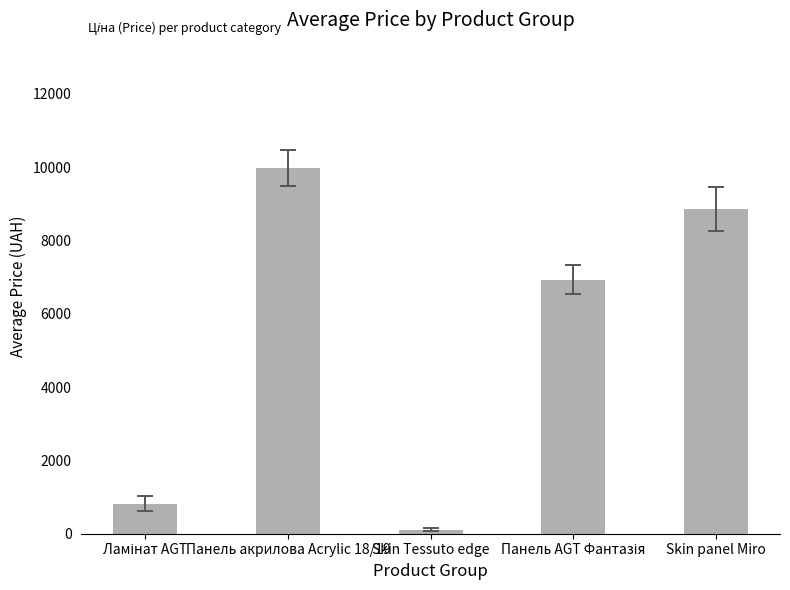

Reading left to right, list all the values displayed in this chart.

818.5	9975.0	114.1	6925.7	8856.7